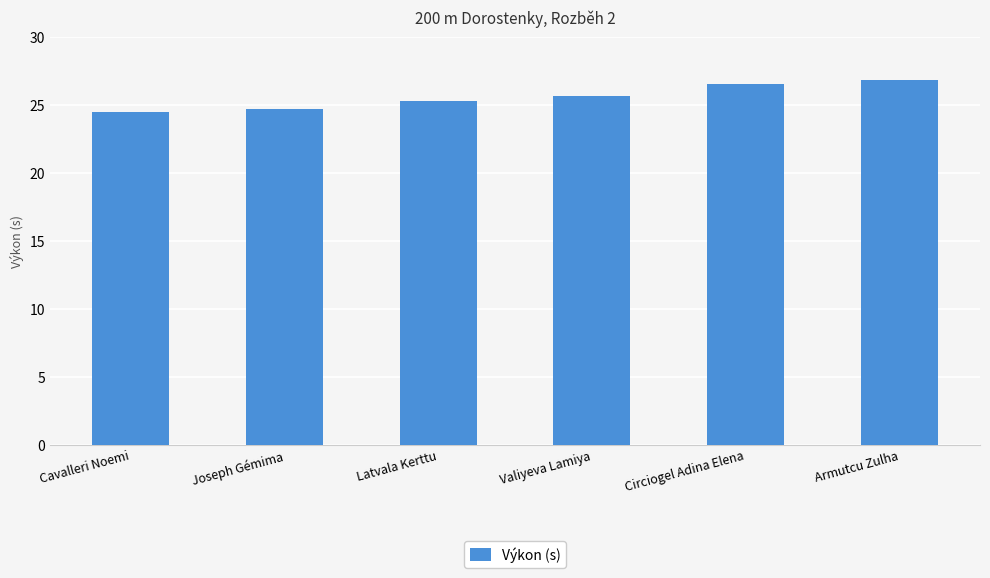

What position from the right is Latvala Kerttu?

4